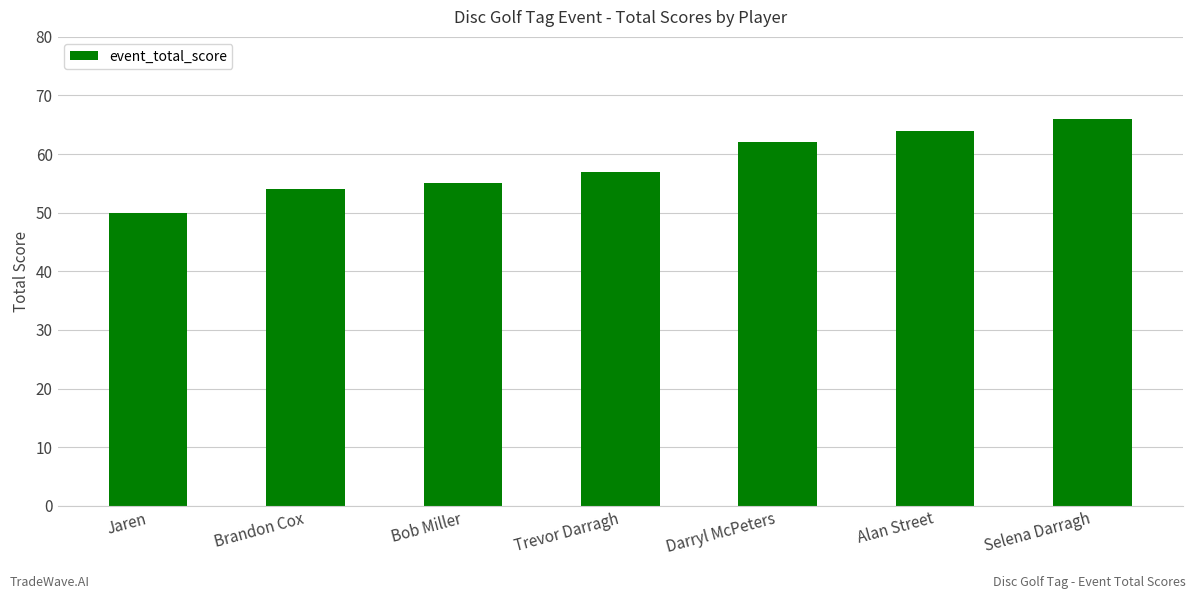

Between Trevor Darragh and Brandon Cox, which is larger?

Trevor Darragh